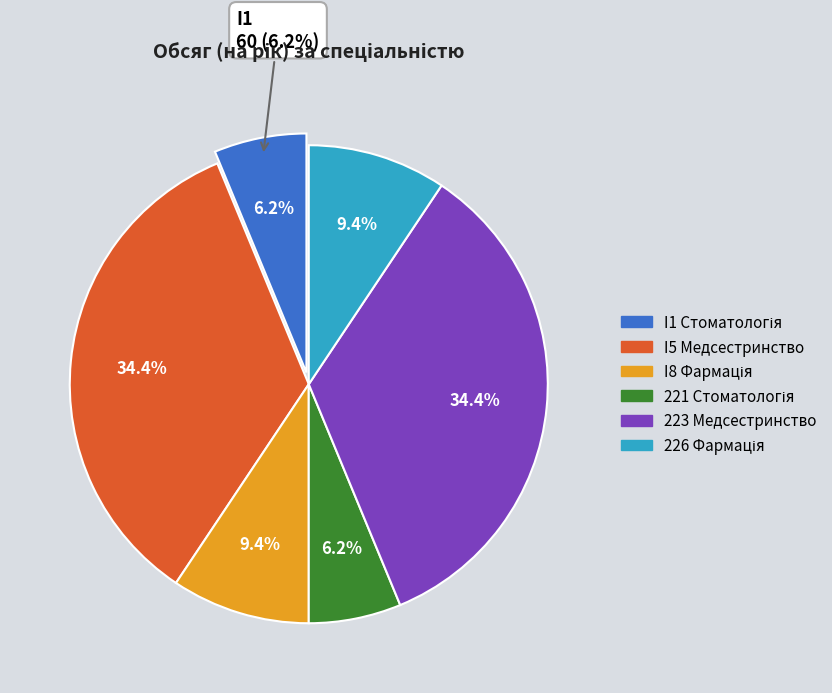

What percentage is the I5 Медсестринство slice, to the nearest percent?

34%